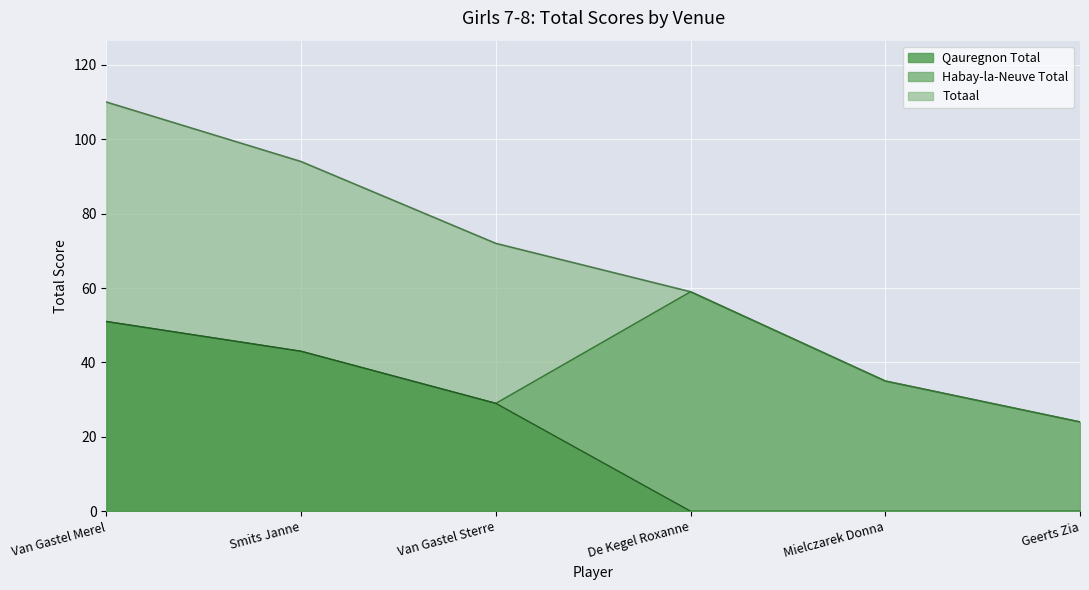

What is the label of the 3rd point from the right?

De Kegel Roxanne